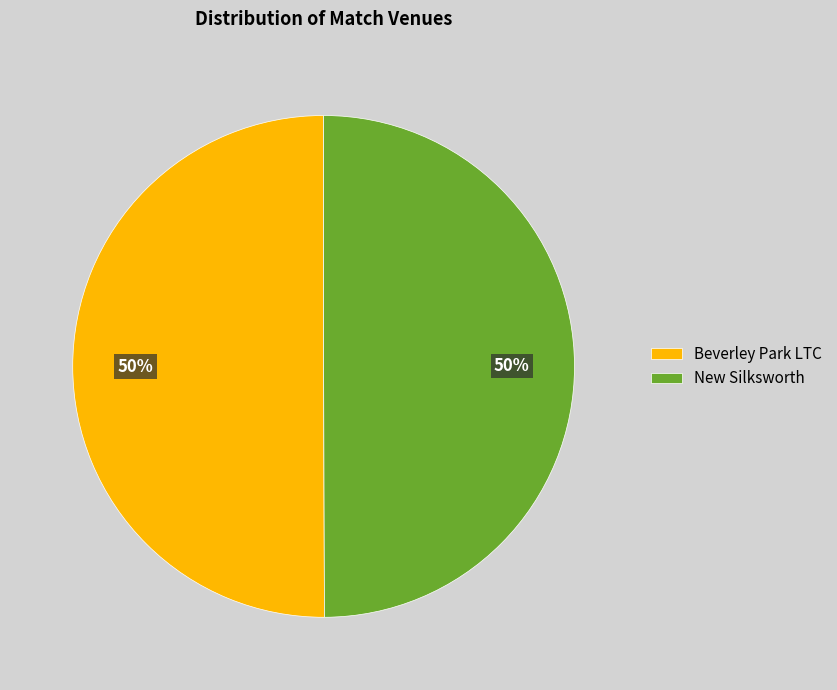

How many slices are in this pie chart?

2